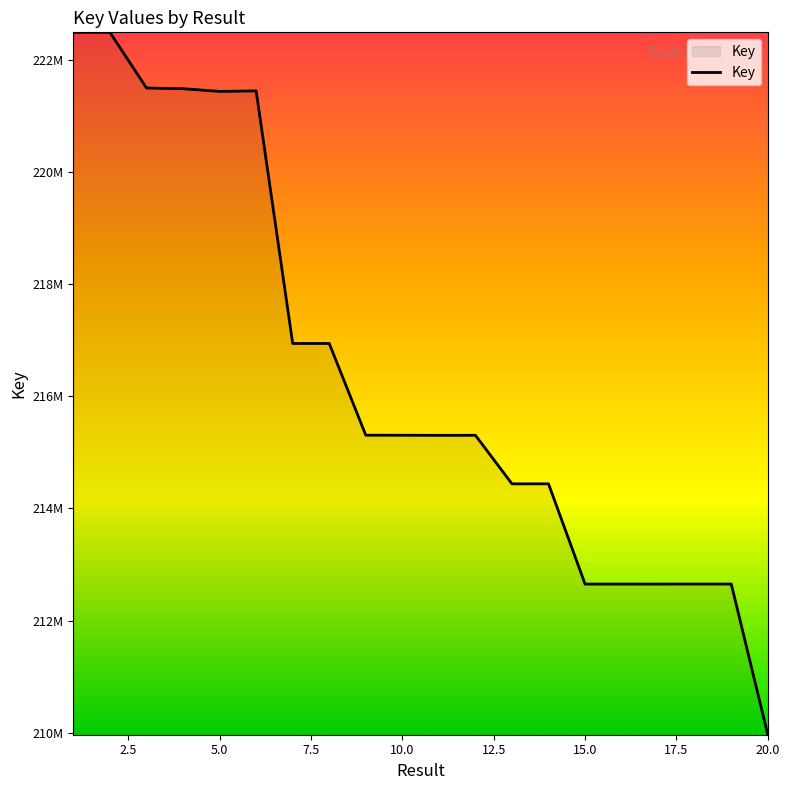

What is the maximum value shown in the chart?

222495863